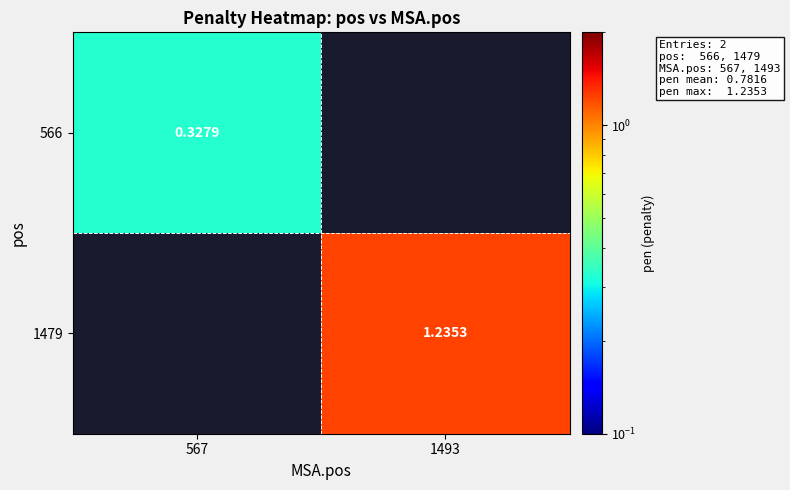

Rank the categories by 1479 value from highest to lowest.

1493, 567